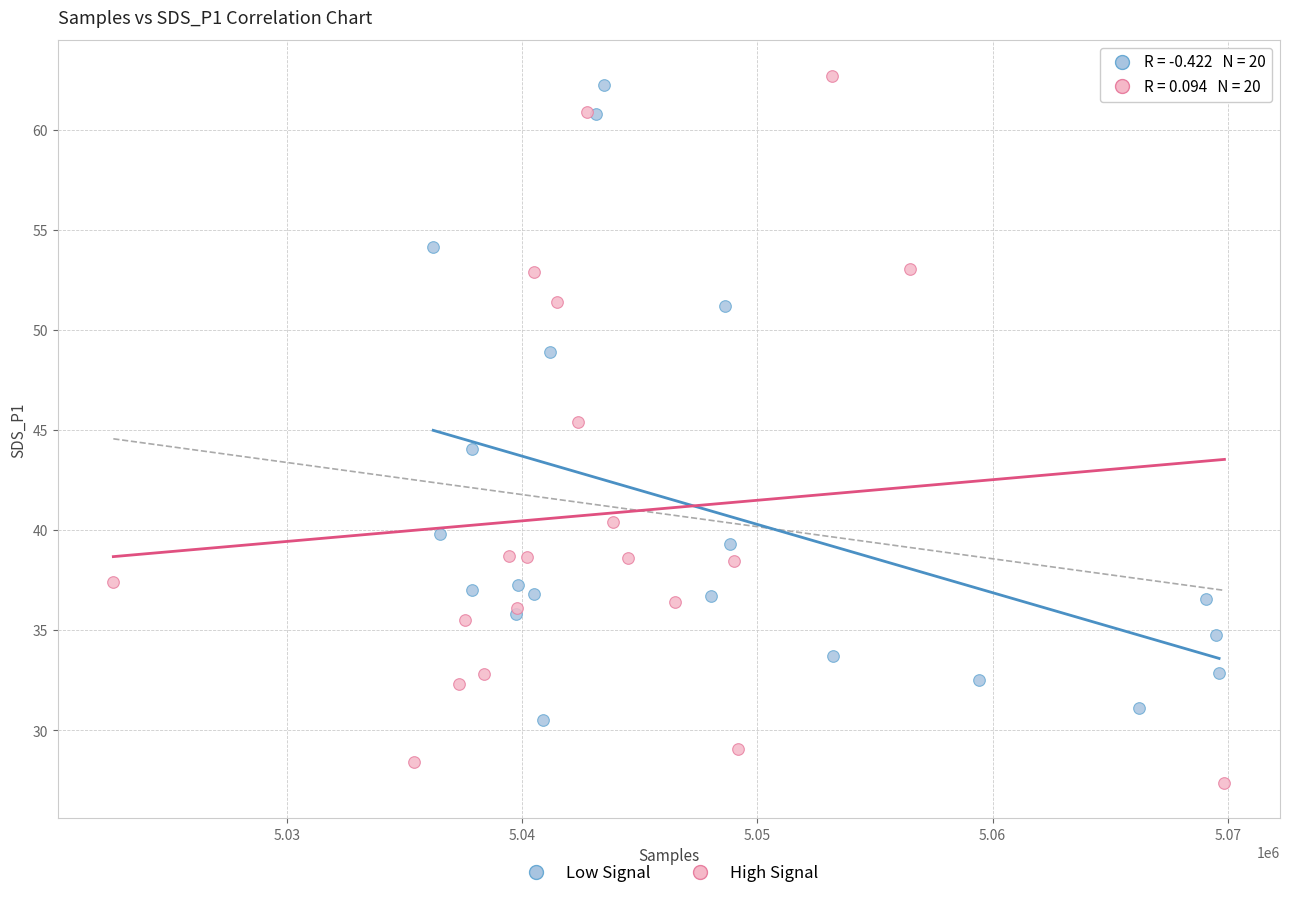

Which series has the largest Y range (max minus min)?

High Signal